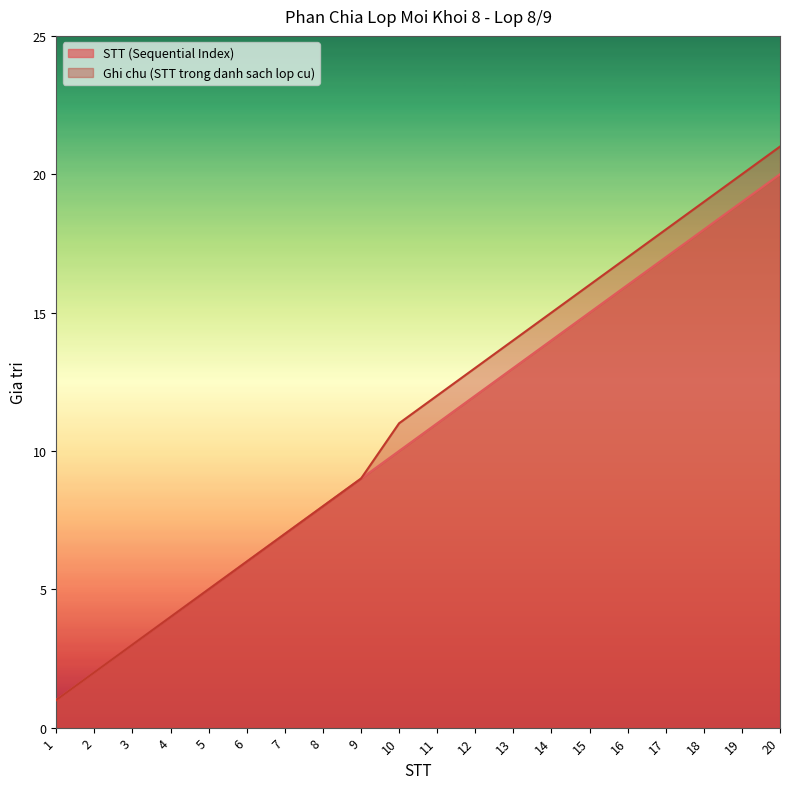

What are all the series names shown in the legend?

STT (Sequential Index), Ghi chu (STT trong danh sach lop cu)